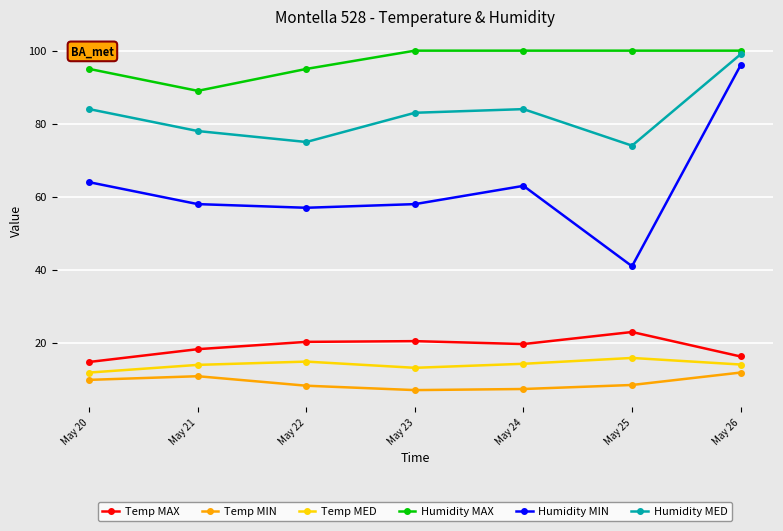

Where is the first local maximum for Temp MIN?

May 21